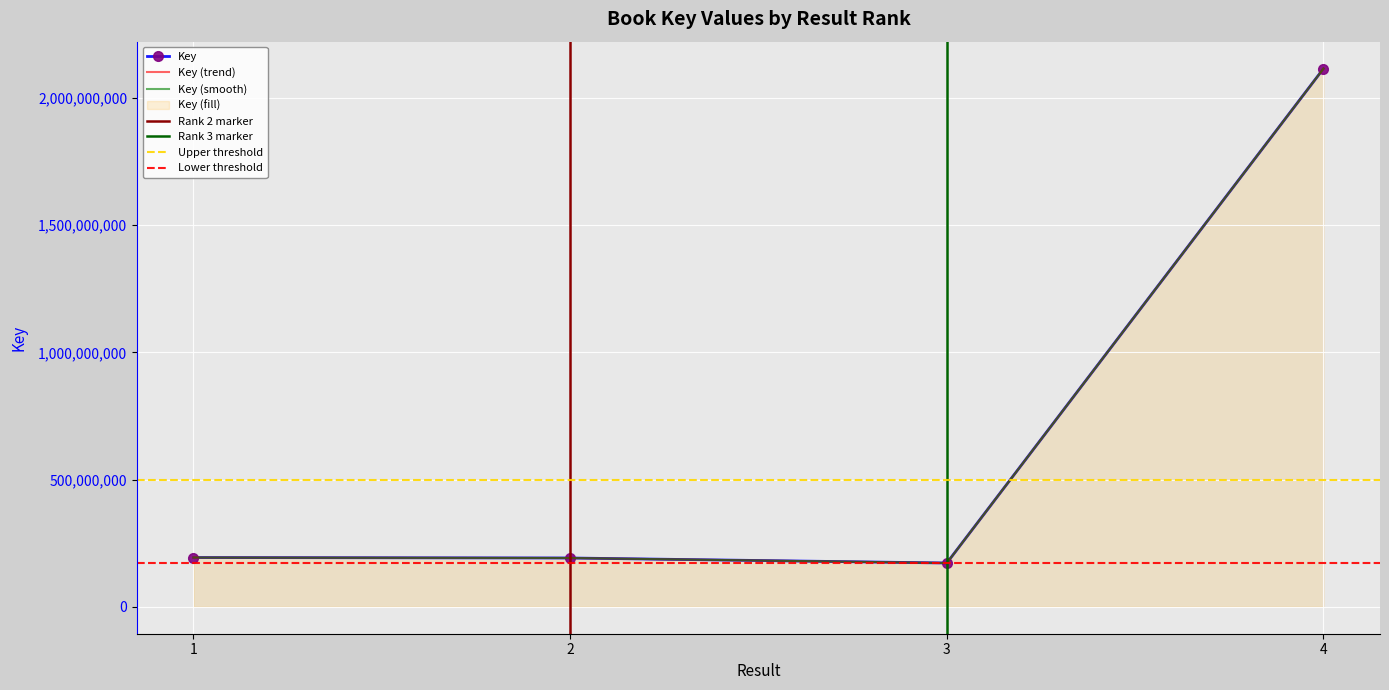

True or false: the data shows 2115354541 at 4.

True